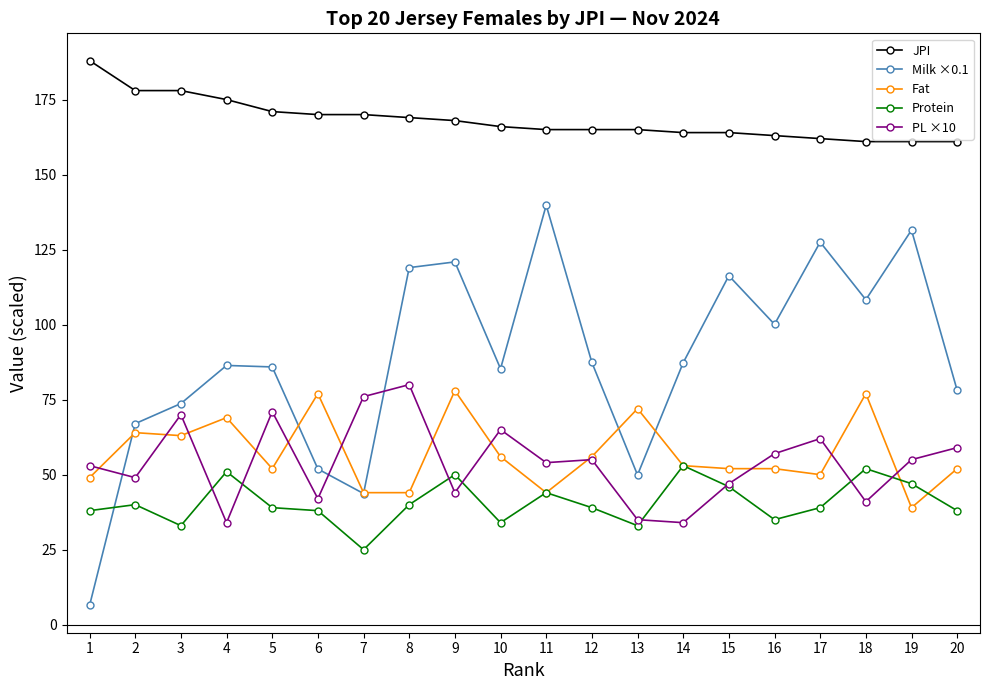

Is it true that PL ×10 equals 57.0 at 16?

True